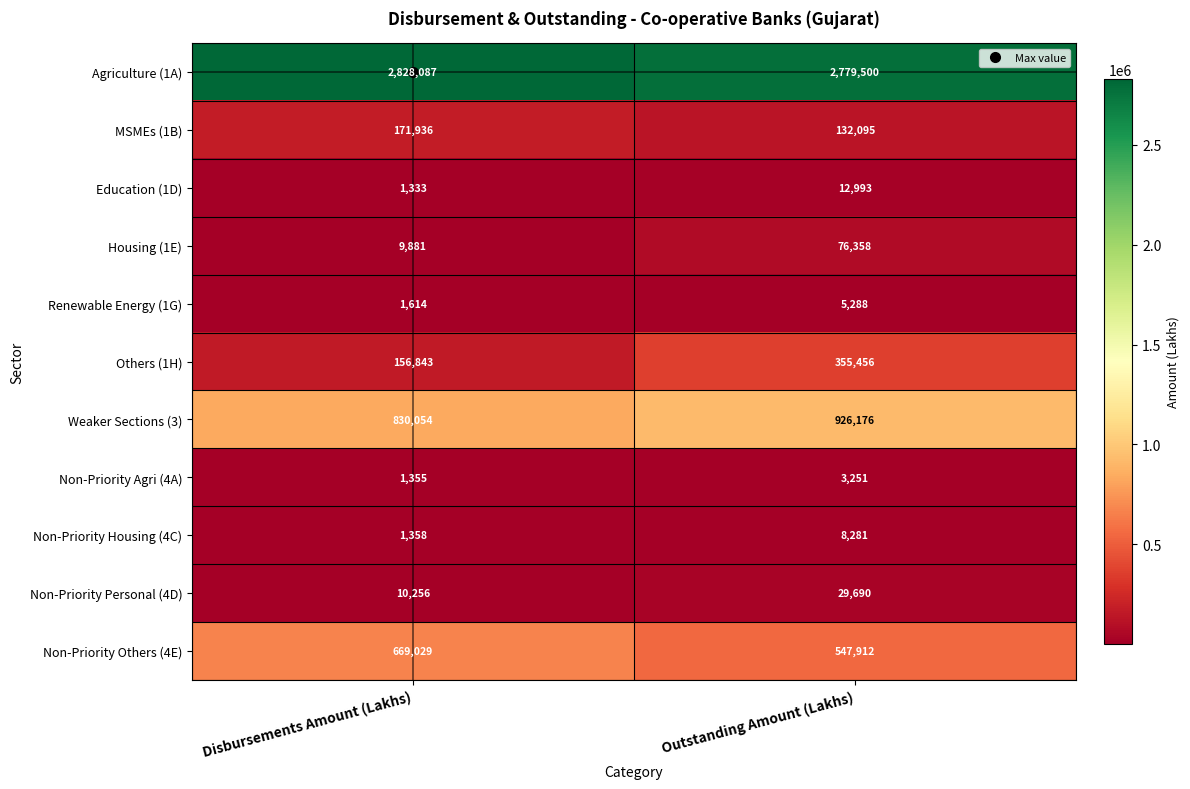

The value of Renewable Energy (1G) at Outstanding Amount (Lakhs) is 5288. True or false?

True